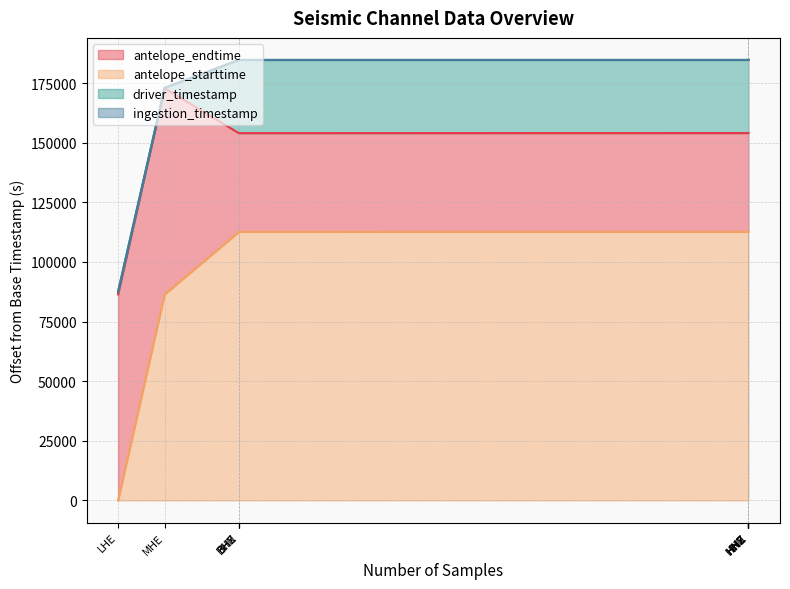

Where is the first local maximum for driver_timestamp?

BHE